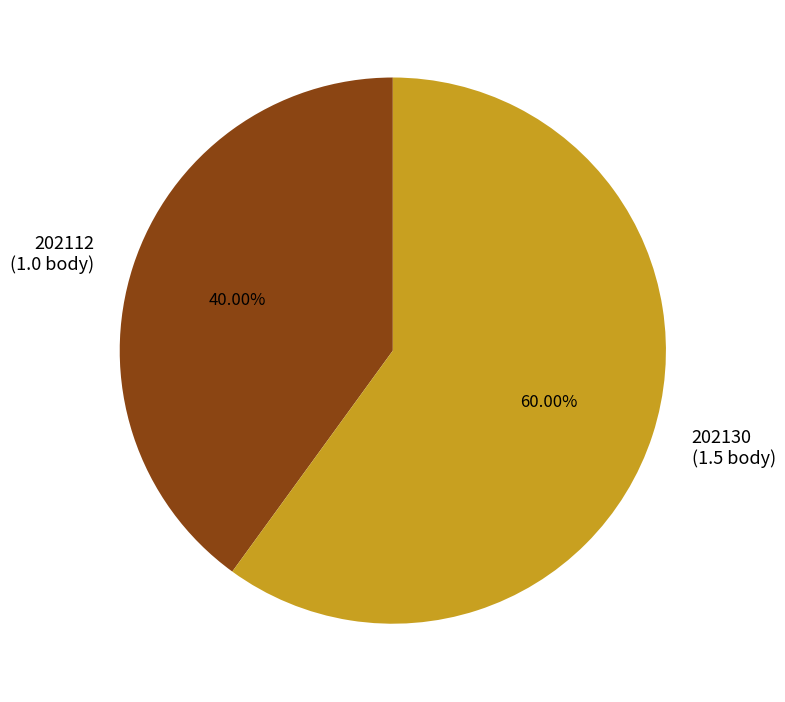

How much of the chart is everything except 202130?

40.0%